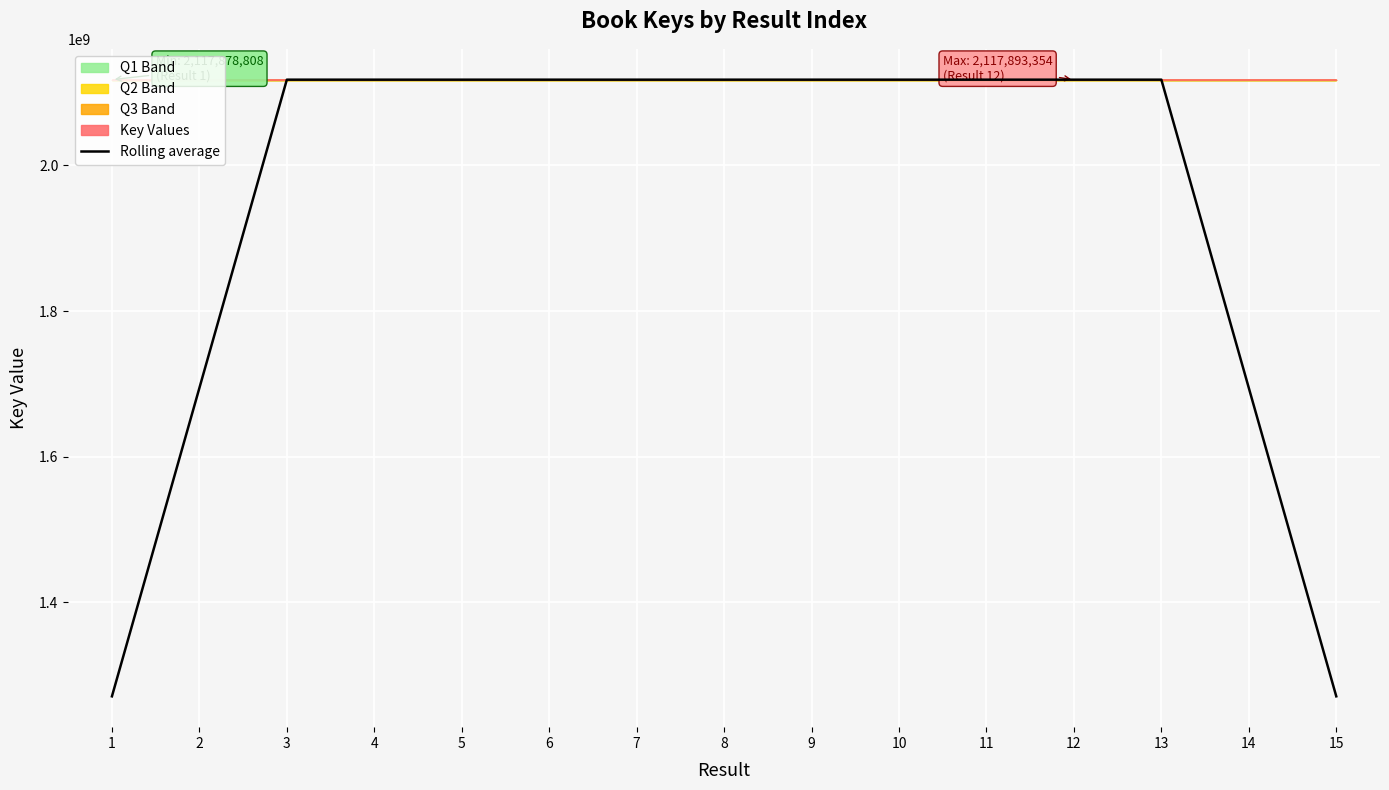

What is the highest value of the Rolling average series?

2117887650.0